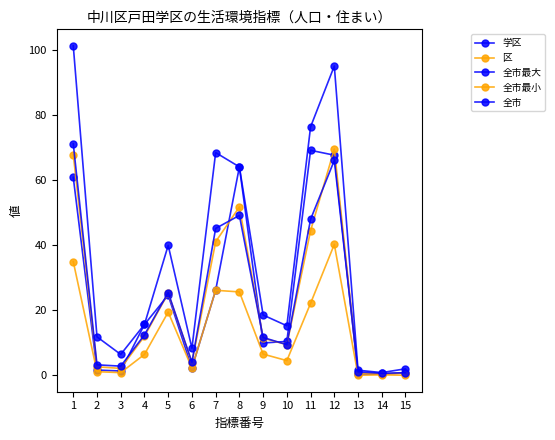

What is the difference between the maximum and second lowest values in the 区 series?

68.8